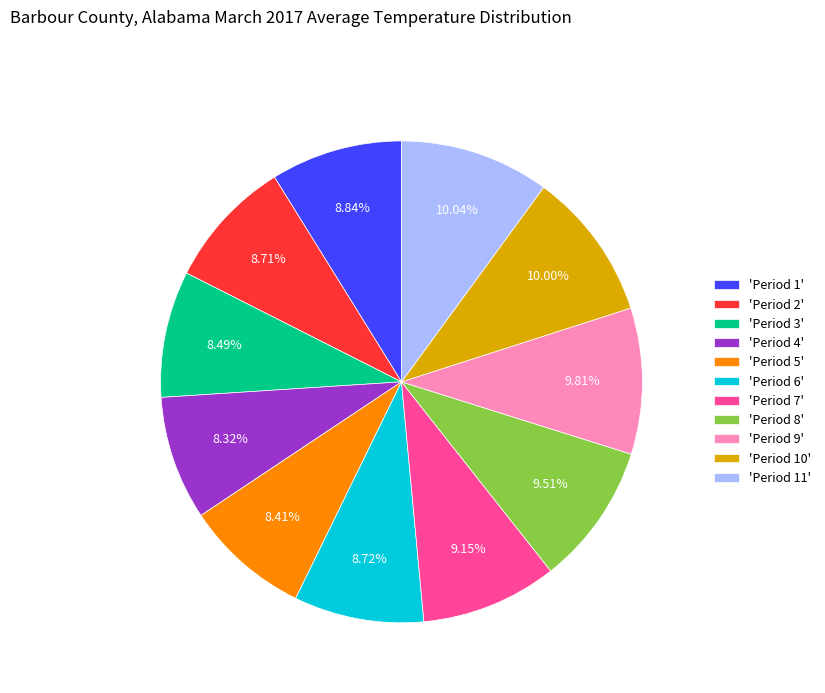

How many segments does this pie chart have?

11